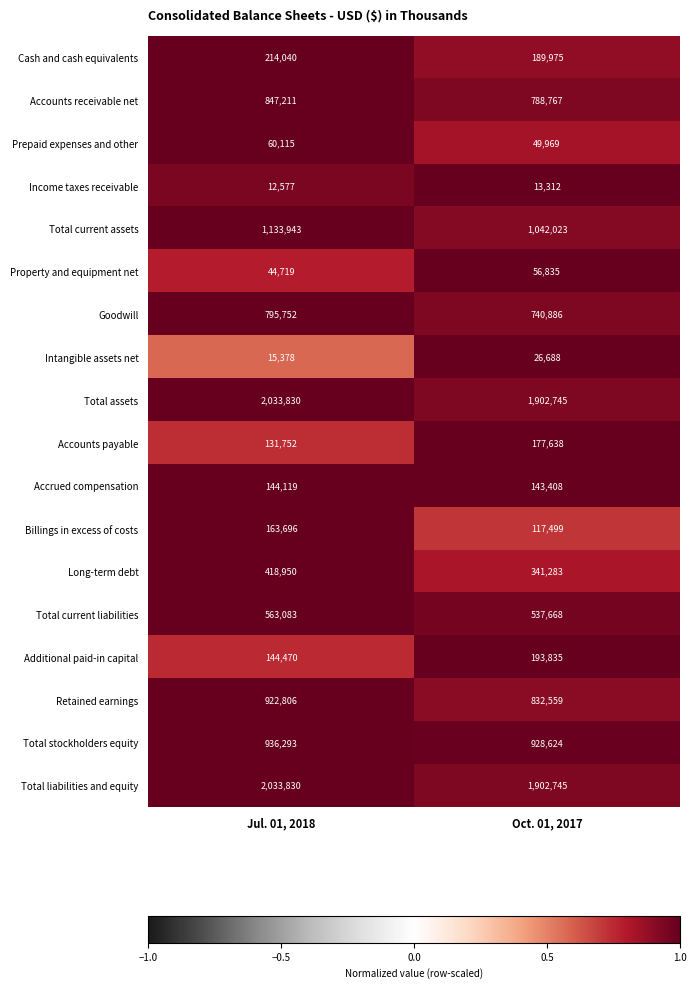

What is the difference between the maximum and minimum values in the Retained earnings series?

90247